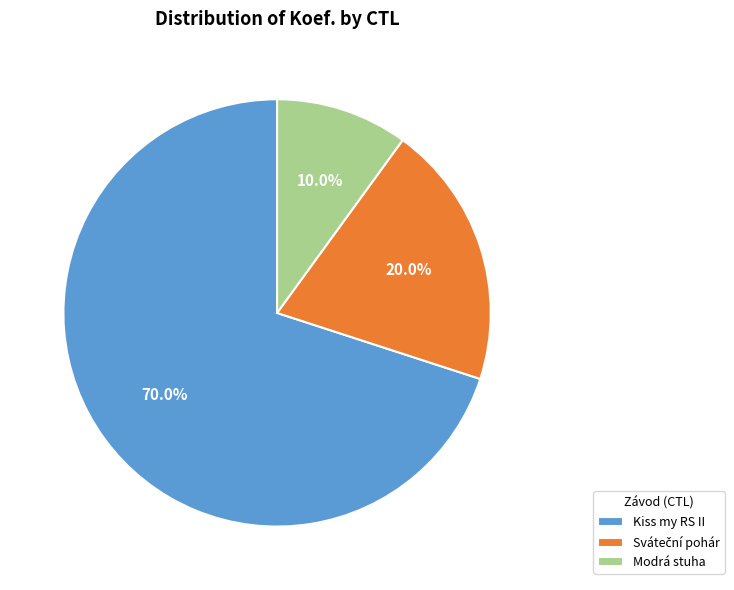

Which slice is the smallest?

Modrá stuha